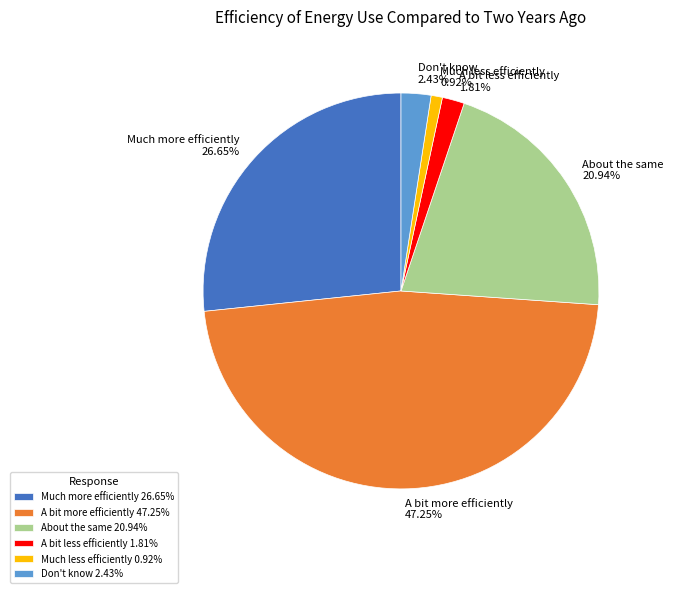

Is A bit less efficiently the majority of the pie?

No